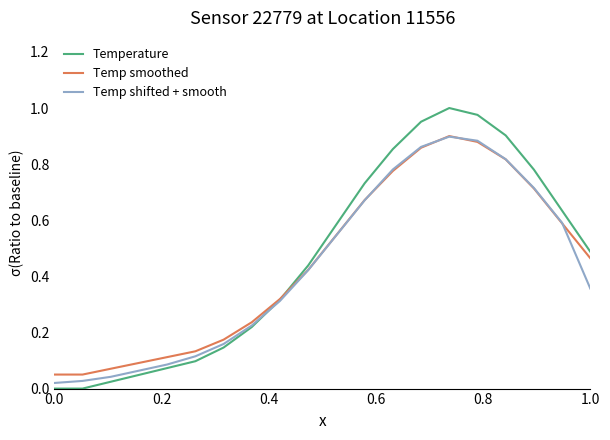

Which series has the largest range (max minus min)?

Temperature